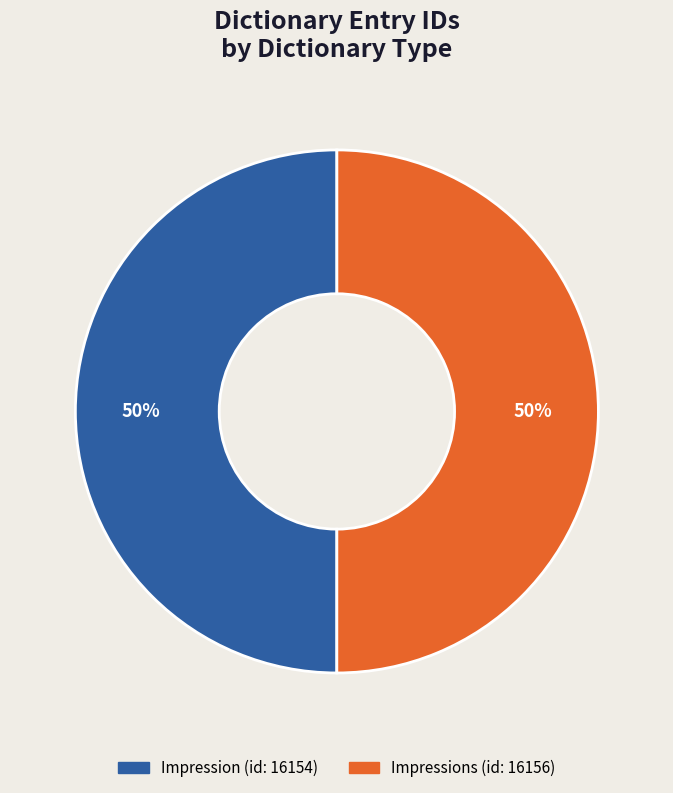

To the nearest percent, what is the average slice percentage?

50%